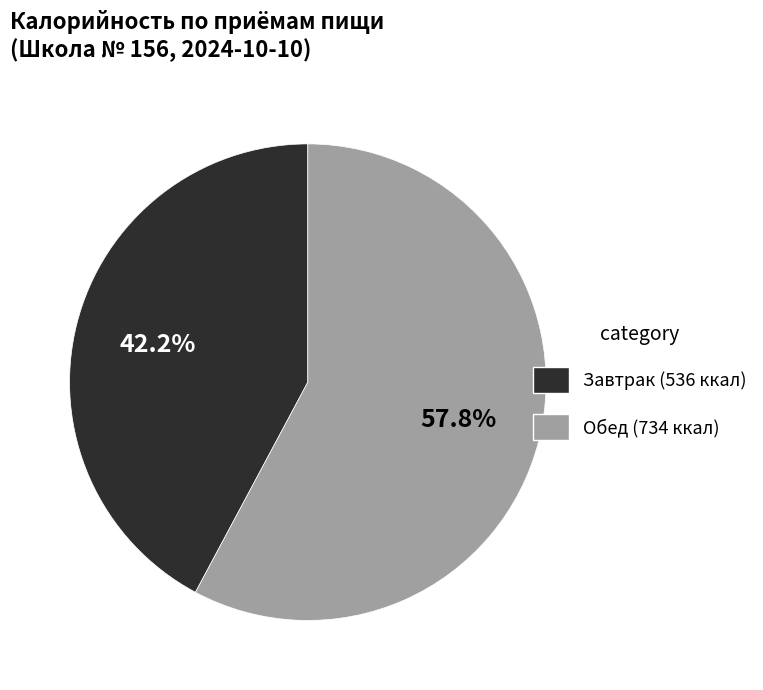

Which slice is the largest?

Обед